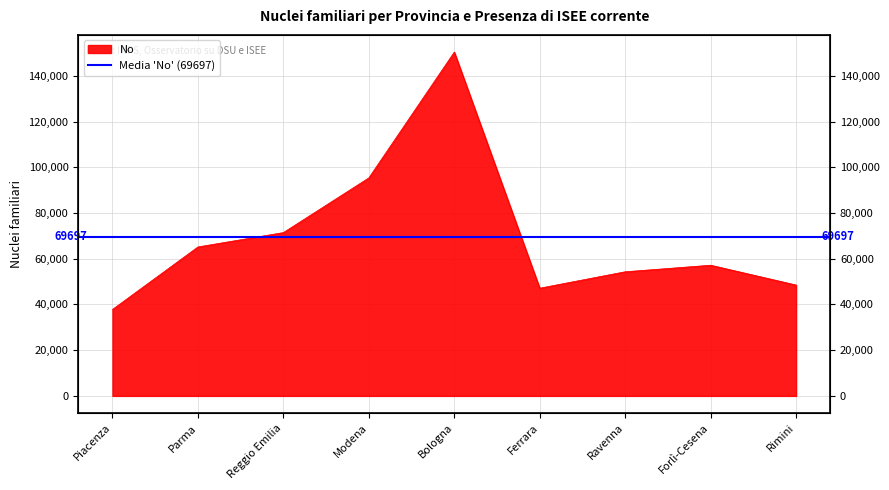

How many interior local peaks (higher than both neighbors) does the data have?

2